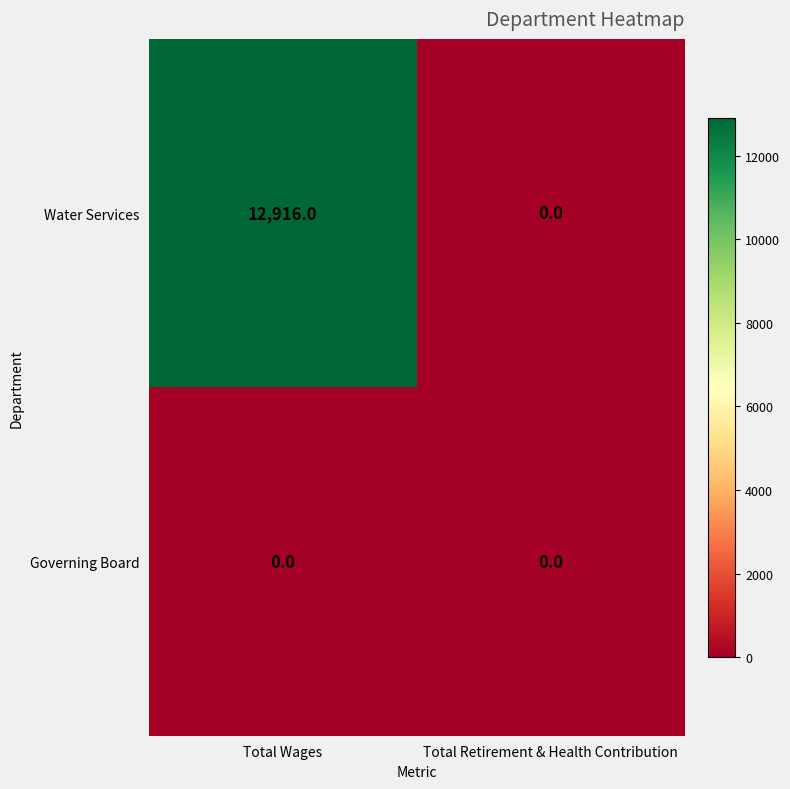

At which category is the sum across all series the highest?

Total Wages